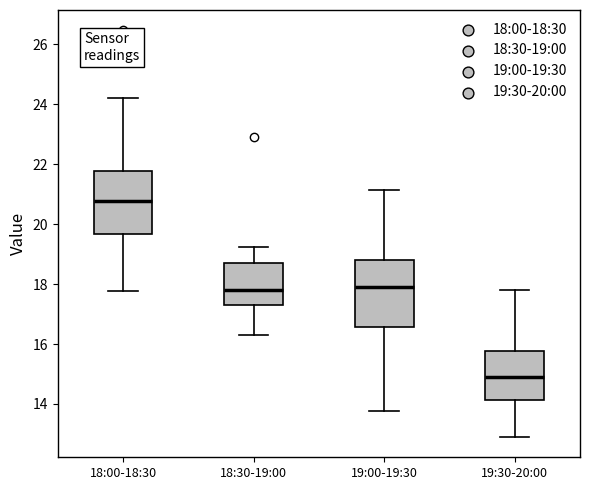

Reading left to right, read every box against the y-axis: the position of its median line, the range the box covers, and the ends of its whiskers. The values are not printed on the chart, so give them approximately, as read against the axis.

18:00-18:30: median 20.8, box 19.6 to 21.8, whiskers 17.8 to 24.2
18:30-19:00: median 17.8, box 17.2 to 18.8, whiskers 16.4 to 19.2
19:00-19:30: median 18.0, box 16.6 to 18.8, whiskers 13.8 to 21.2
19:30-20:00: median 14.8, box 14.2 to 15.8, whiskers 13.0 to 17.8